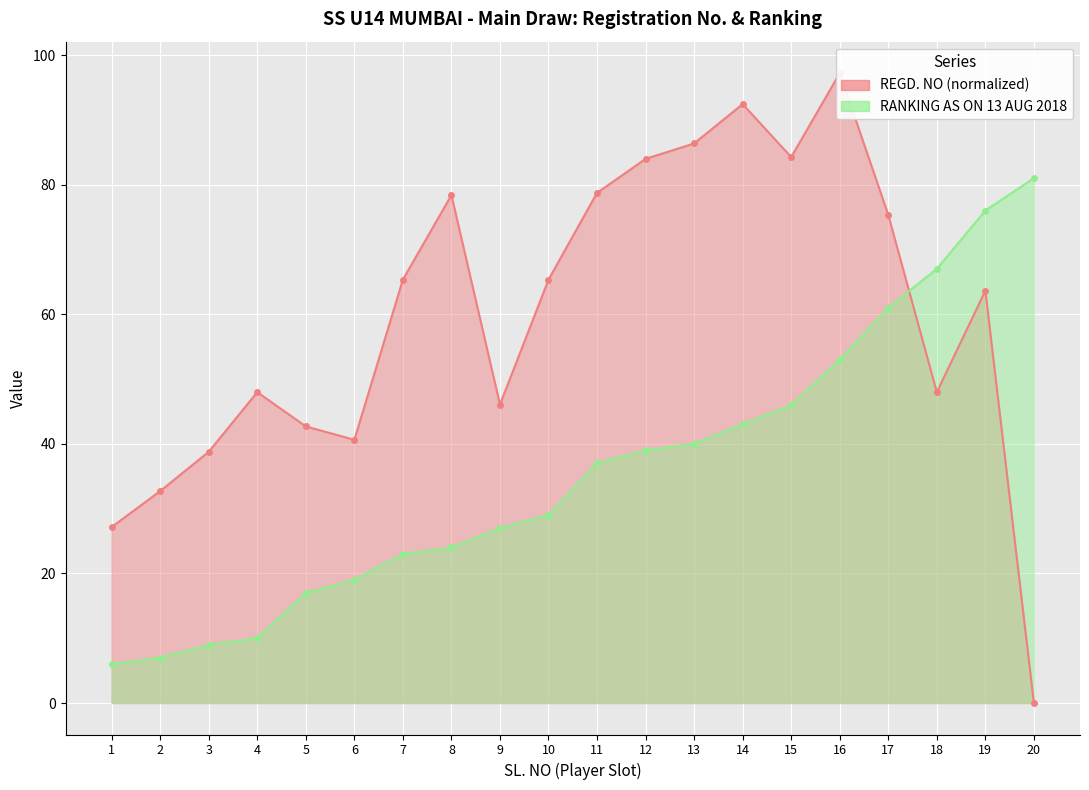

What is the total value across all series at 18?

115.0